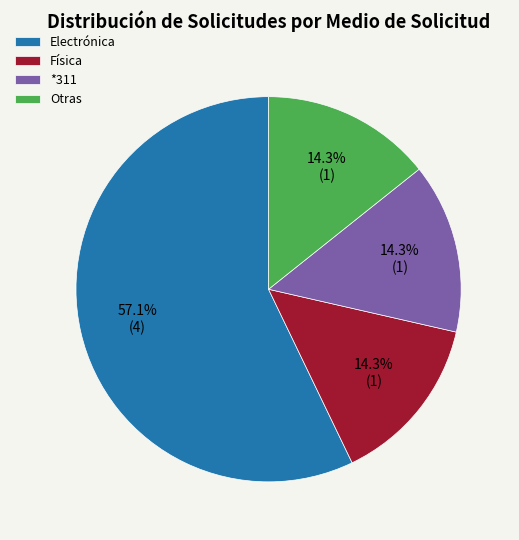

How many slices are in this pie chart?

4